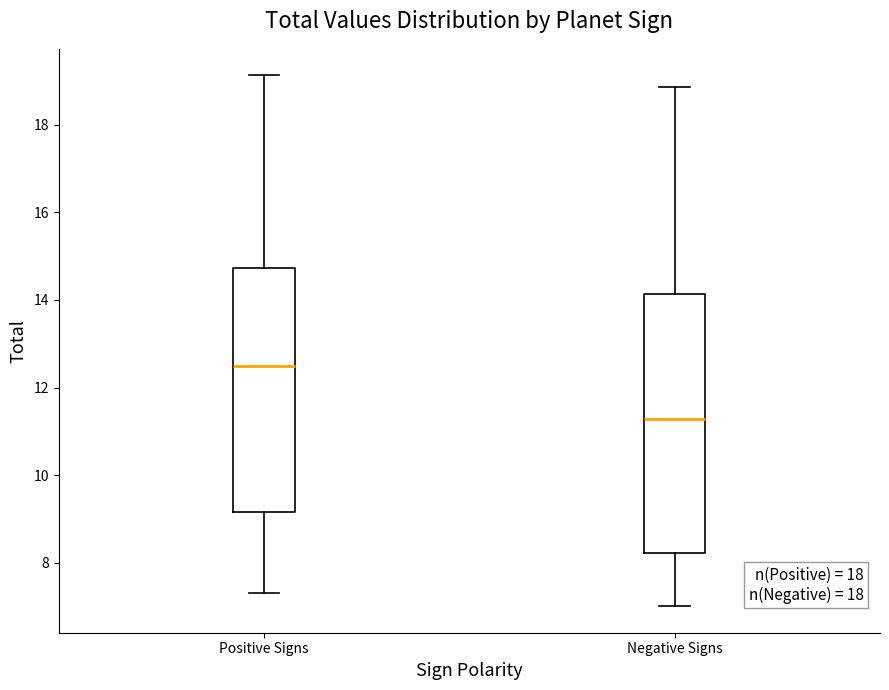

Comparing the boxes themselves (not the whiskers), which one is the tallest?

Negative Signs